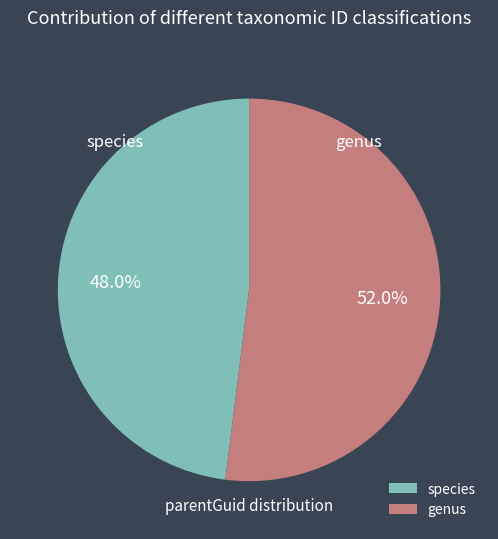

Which slice is the smallest?

species